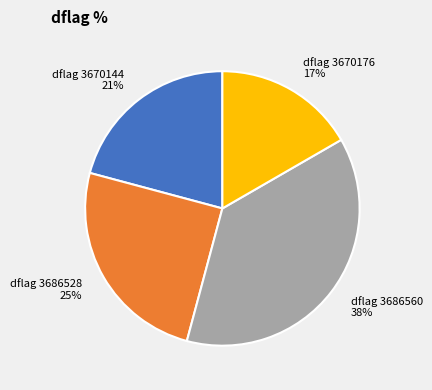

Is there a majority slice in this chart?

No